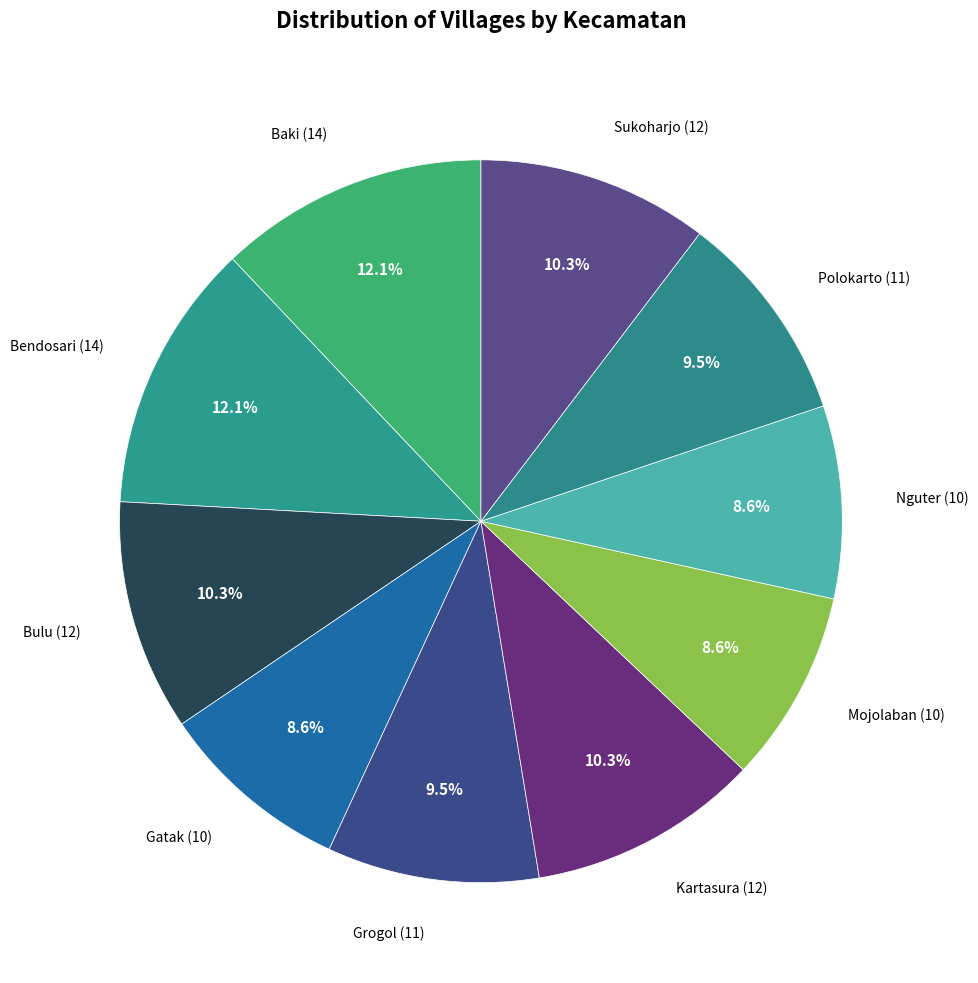

What portion of the pie excludes Bendosari (14)?

87.9%